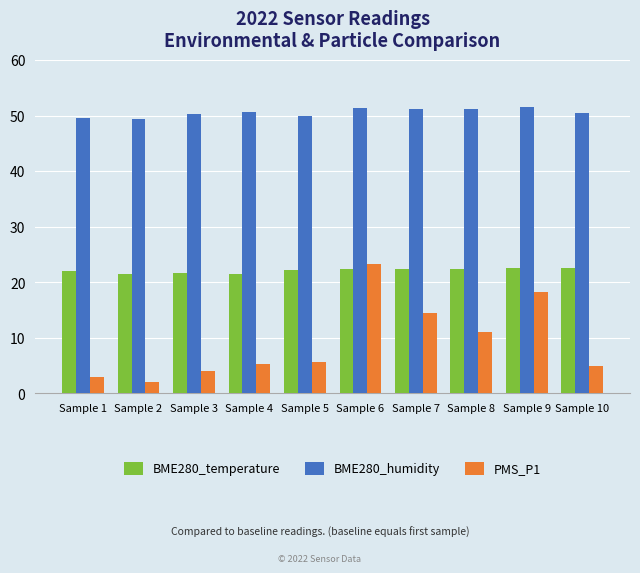

The value of BME280_humidity at Sample 7 is 19.9. True or false?

False